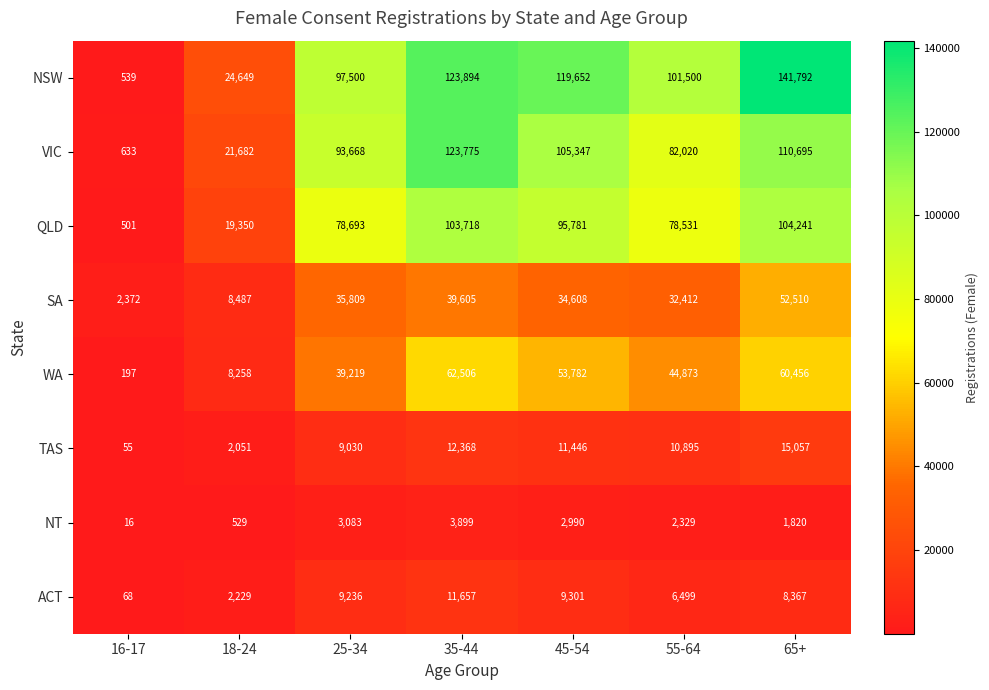

Rank the series at 65+ from lowest to highest value.

NT, ACT, TAS, SA, WA, QLD, VIC, NSW